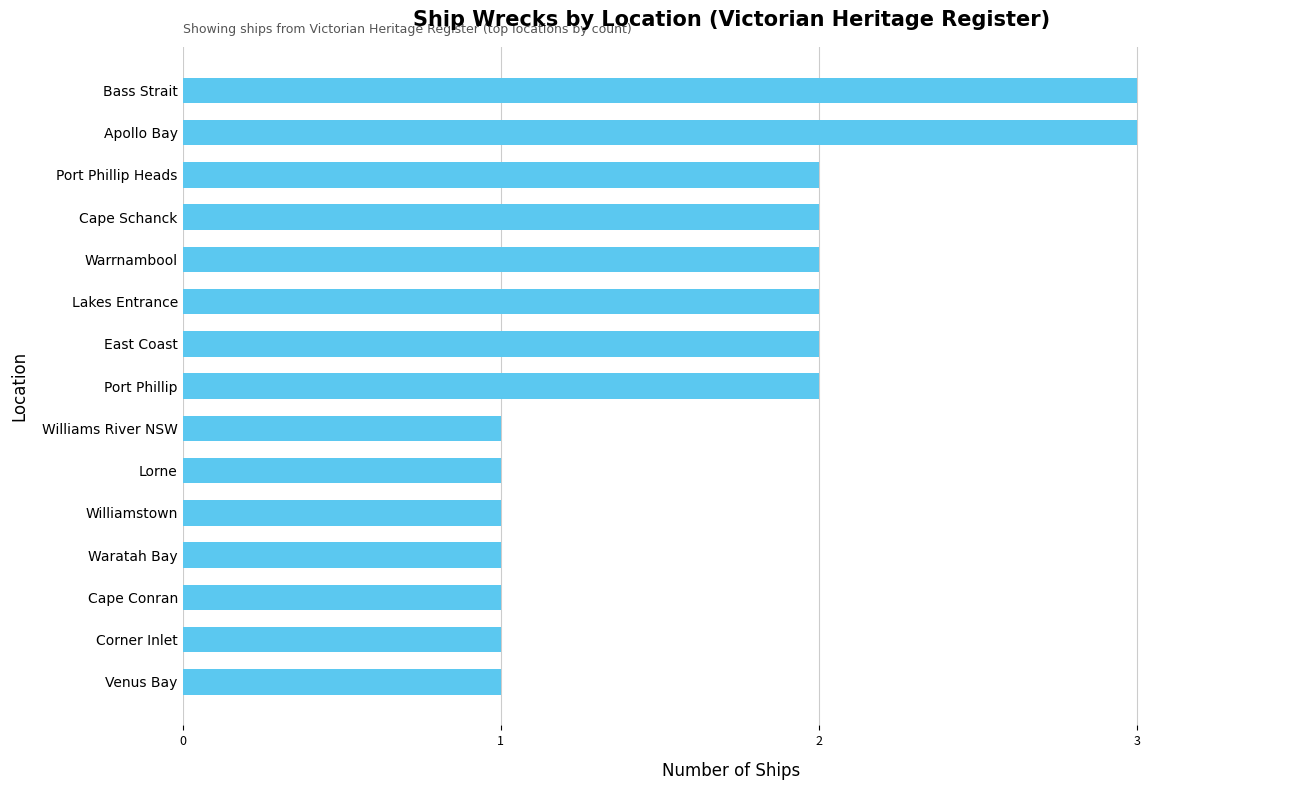

What is the sum of the values at Port Phillip and Venus Bay?

3